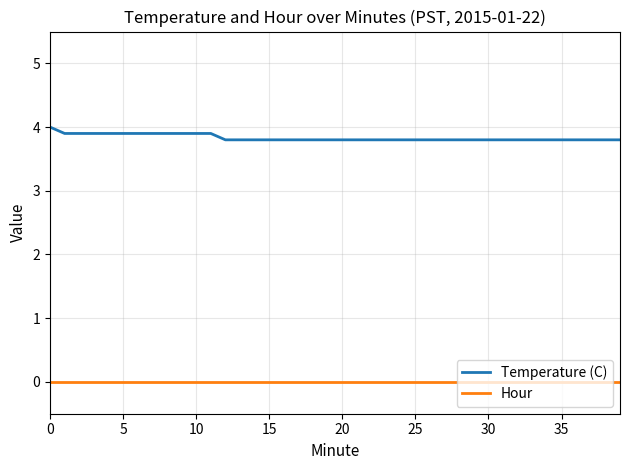

True or false: Temperature (C) and Hour cross at least once.

False